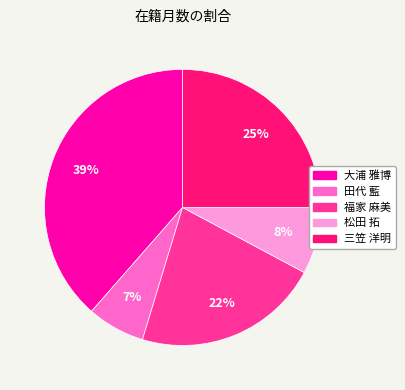

How many segments does this pie chart have?

5